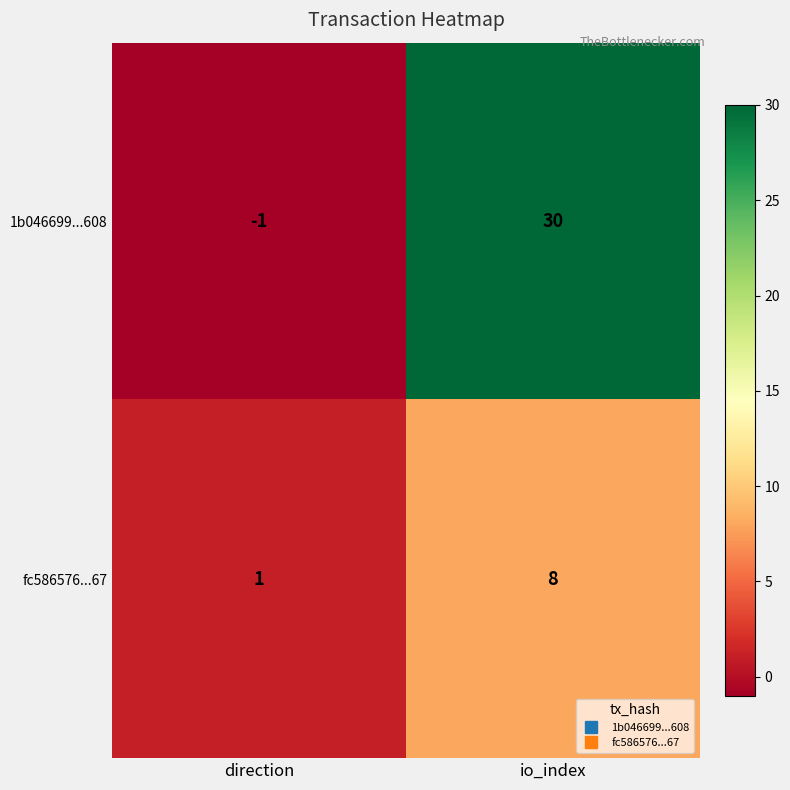

What is the approximate value of fc586576...67 at io_index?

8